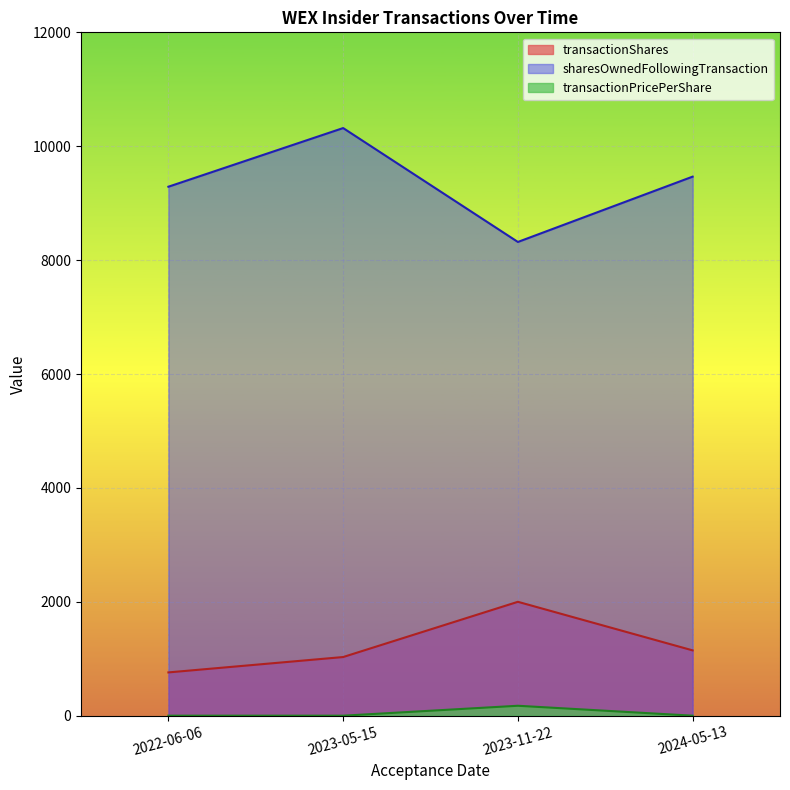

What is the difference between the highest and lowest values at 2022-06-06?

9289.0